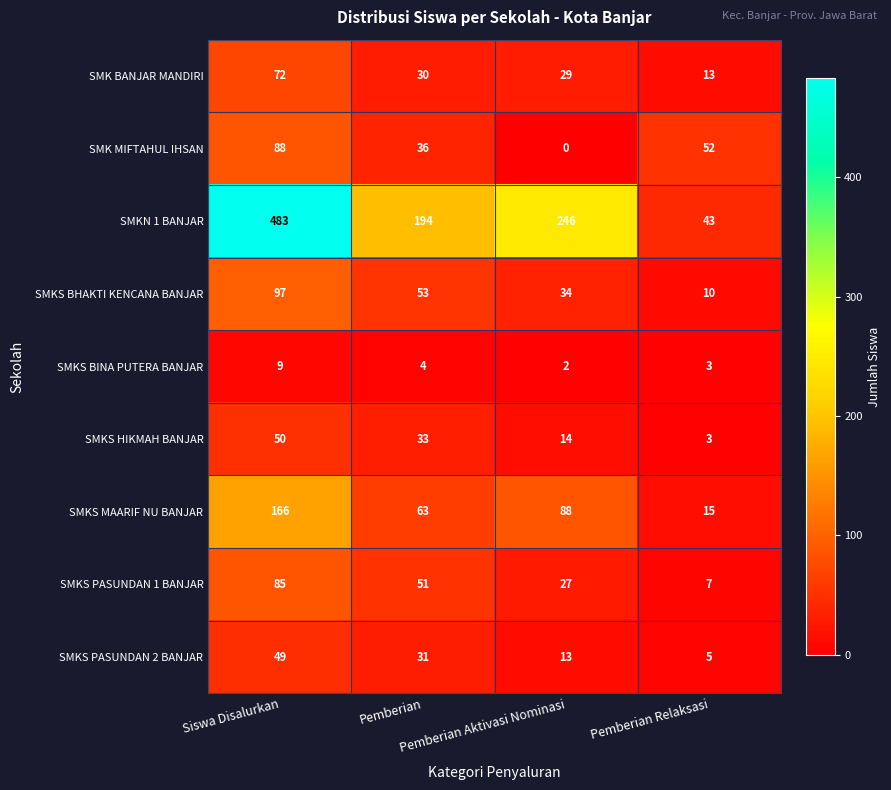

Rank the series by their maximum value, from lowest to highest.

SMKS BINA PUTERA BANJAR, SMKS PASUNDAN 2 BANJAR, SMKS HIKMAH BANJAR, SMK BANJAR MANDIRI, SMKS PASUNDAN 1 BANJAR, SMK MIFTAHUL IHSAN, SMKS BHAKTI KENCANA BANJAR, SMKS MAARIF NU BANJAR, SMKN 1 BANJAR